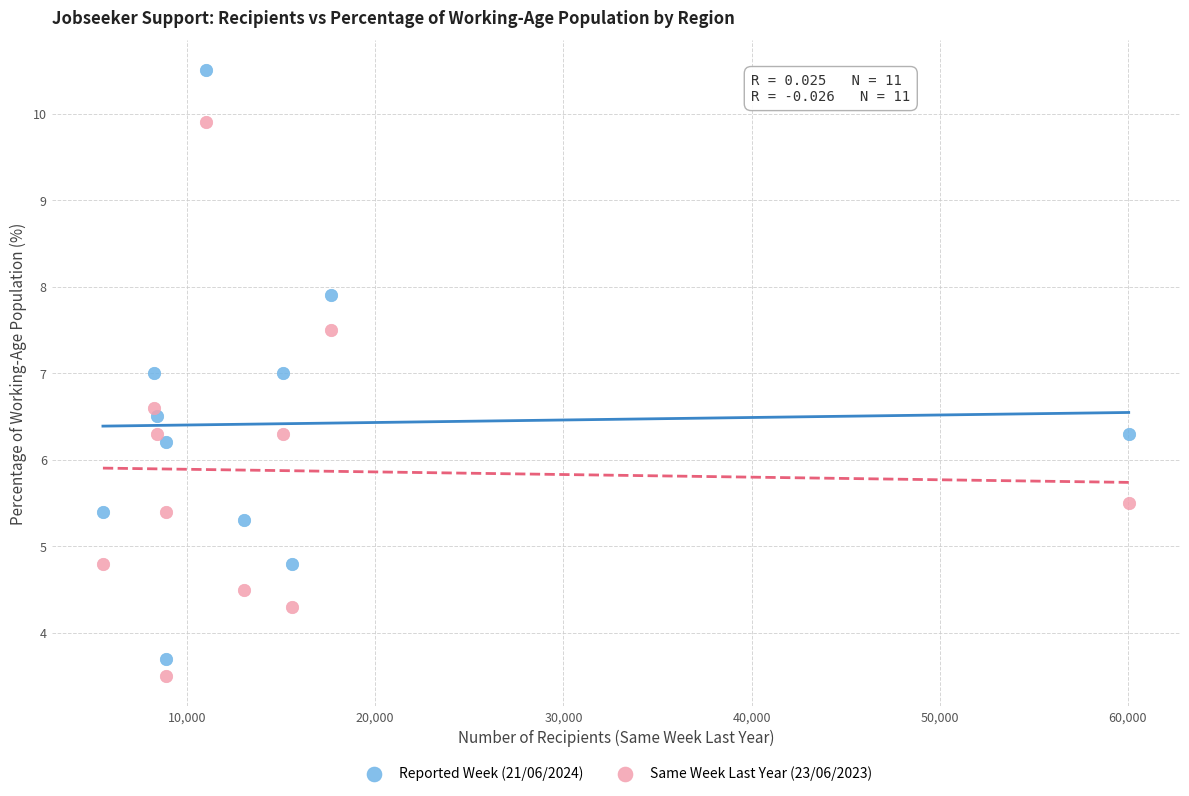

Which series has the widest spread of Y values?

Reported Week (21/06/2024)